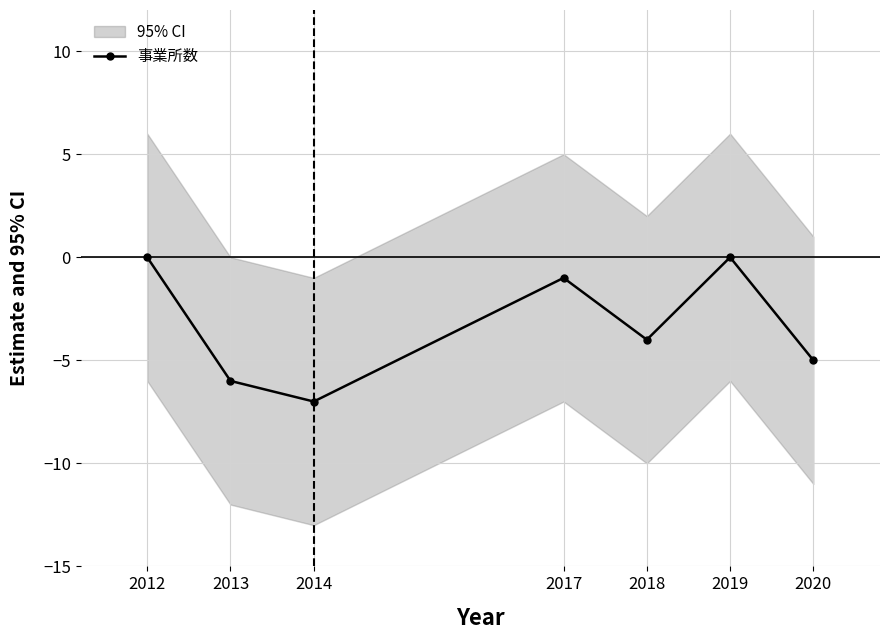

How many data points are less than -4?

3